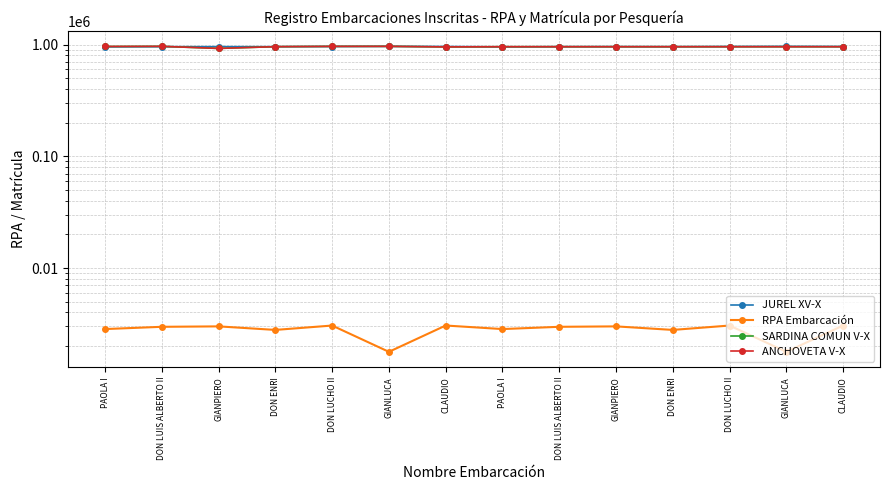

Where does the ANCHOVETA V-X series first go above 957816?

PAOLA I